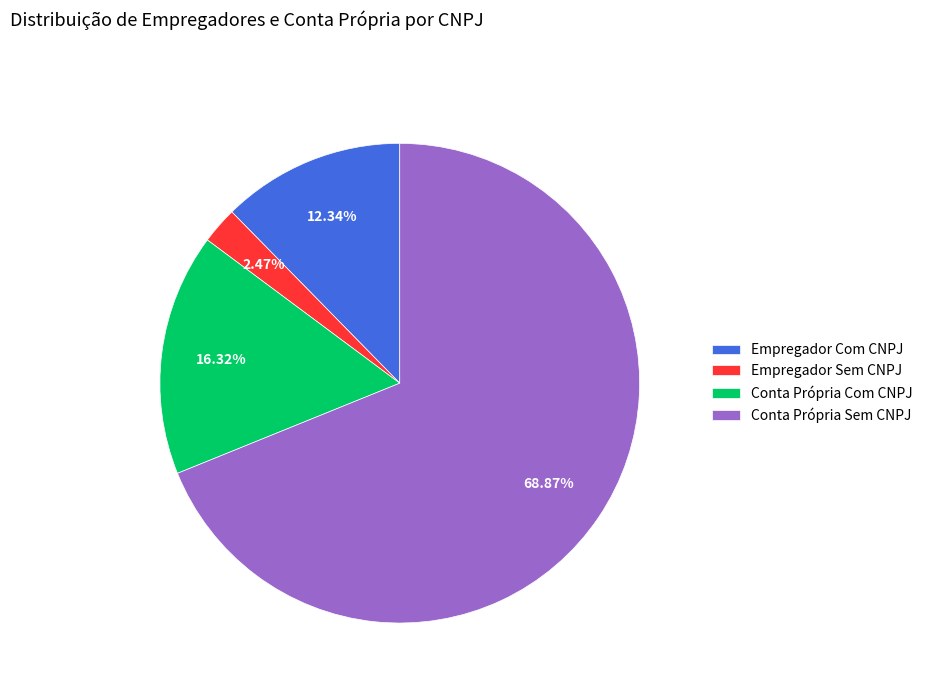

Which slice represents more than half of the pie?

Conta Própria Sem CNPJ